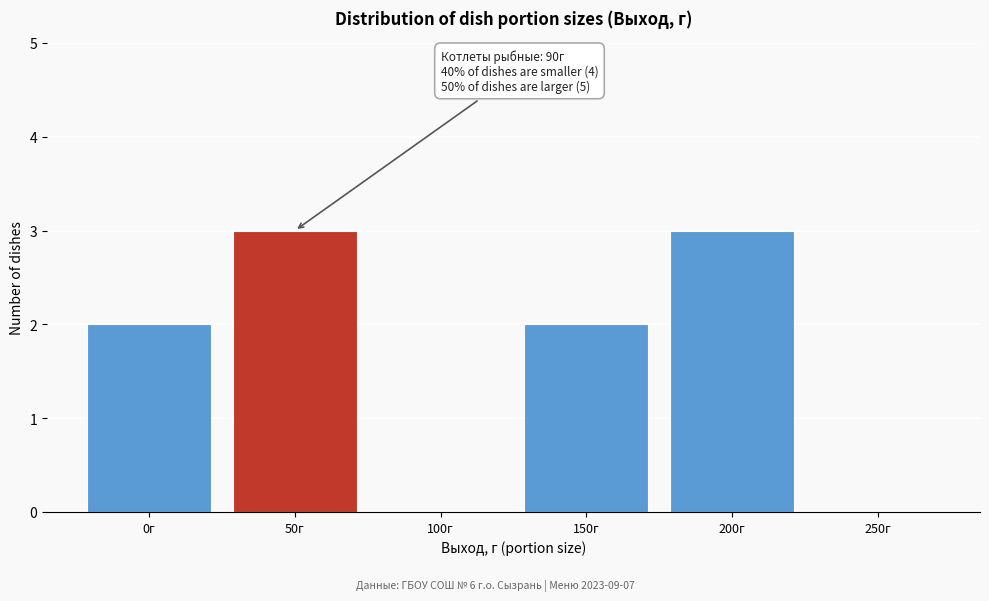

Reading left to right, what are all the values shown in this chart?

0г=2	50г=3	100г=0	150г=2	200г=3	250г=0